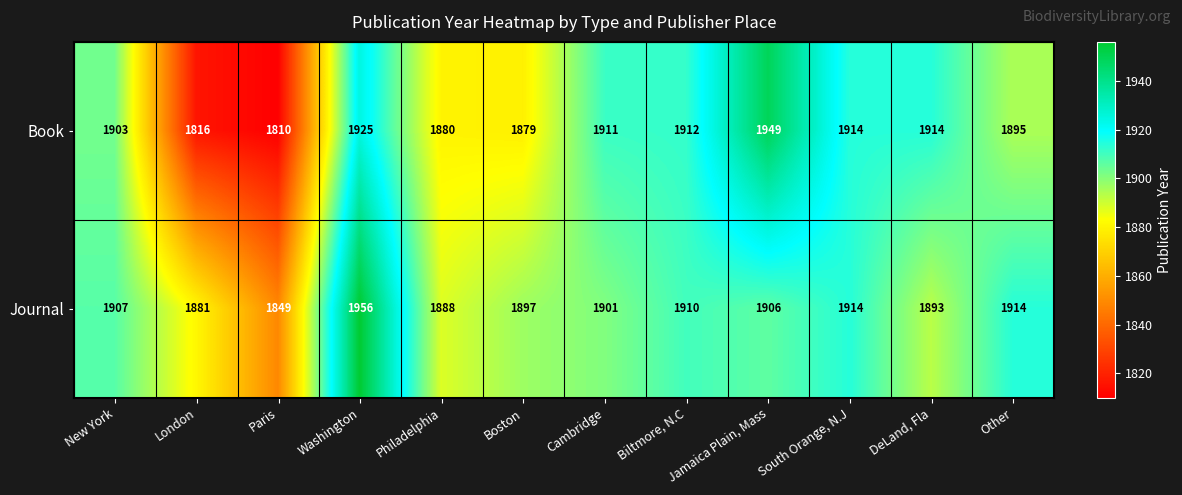

What is the sum of the Book values at Cambridge and South Orange, N.J?

3825